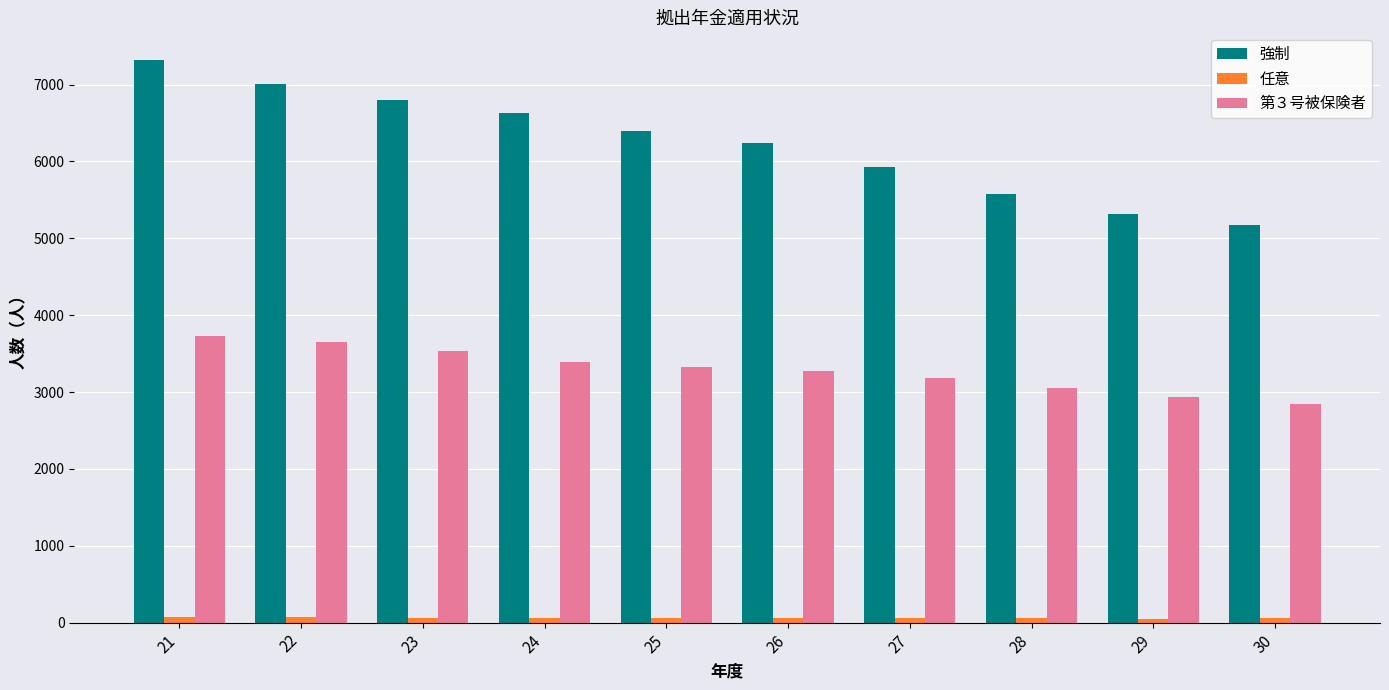

Which series has the widest spread of values?

強制